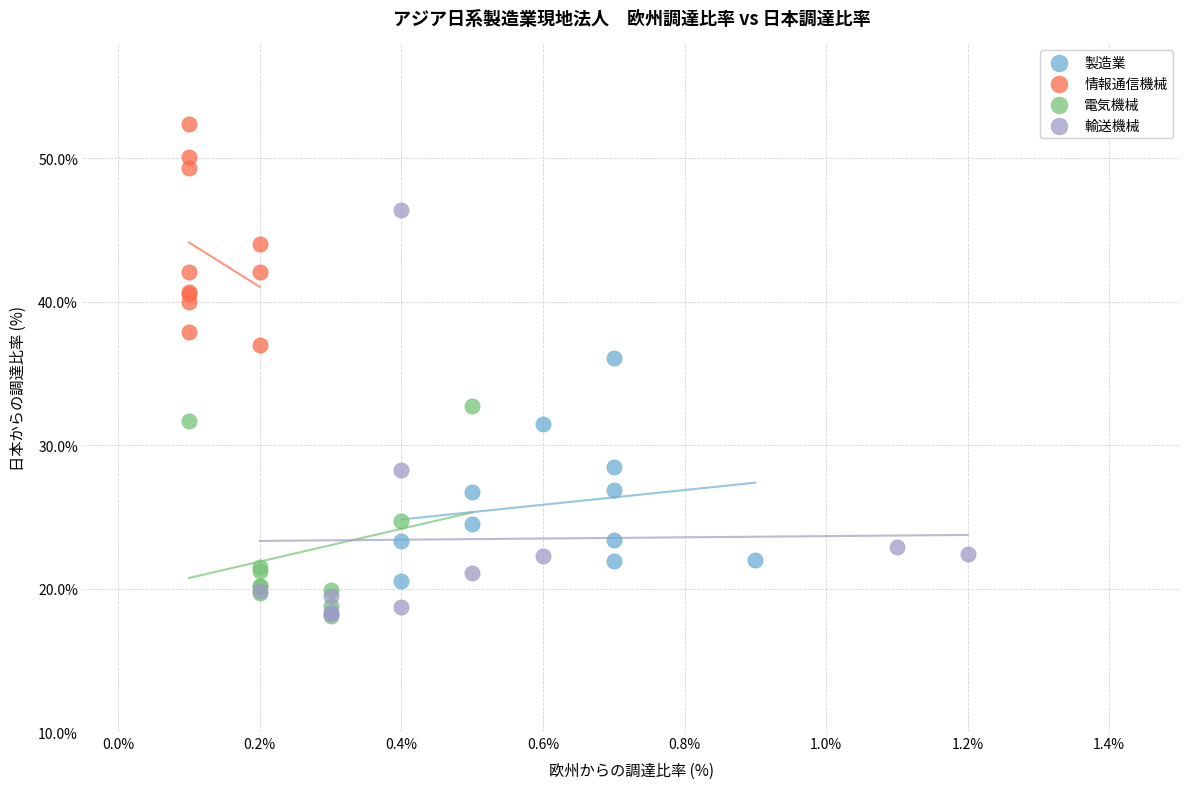

Which series has the largest Y range (max minus min)?

輸送機械